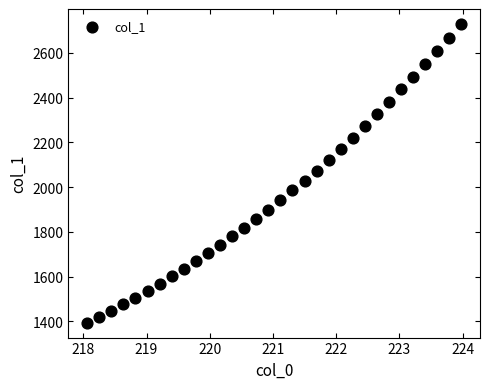

What is the range of Y values (max minus min)?

1335.5